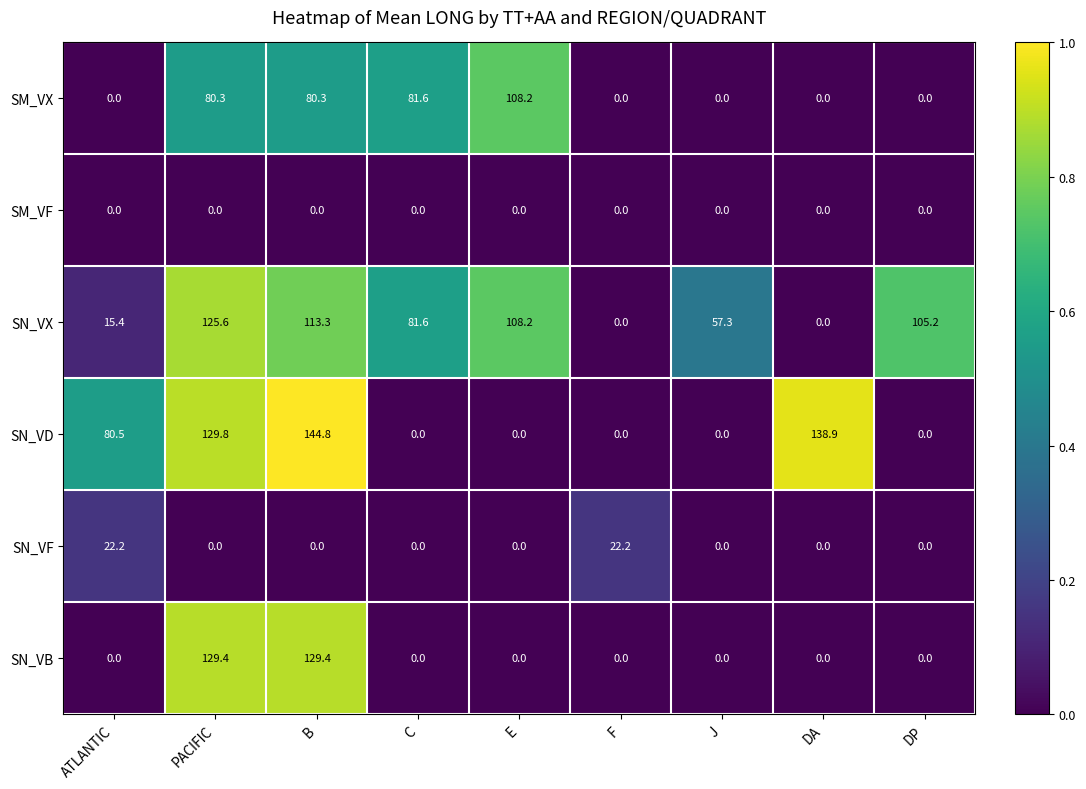

Is it true that SN_VX equals 0.0 at F?

True